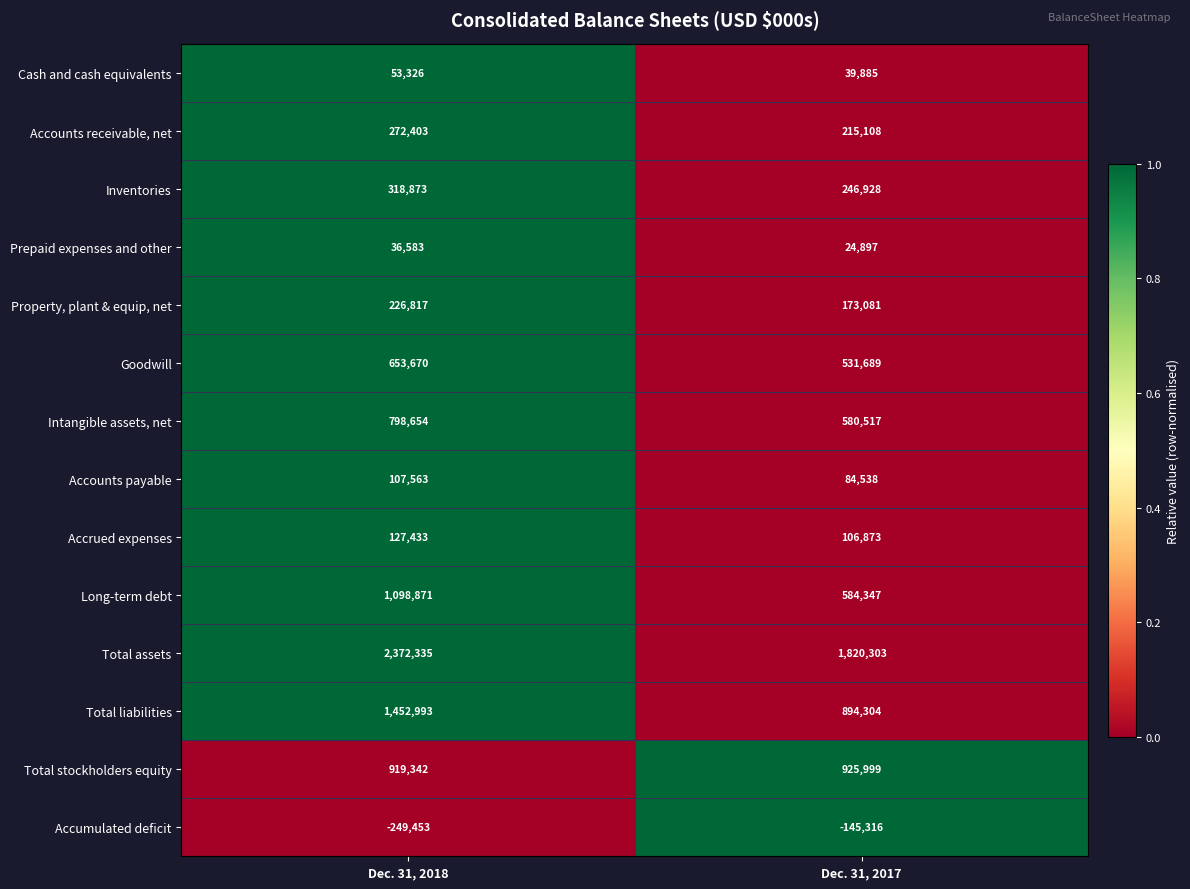

Which label corresponds to the largest value in the chart?

Dec. 31, 2018